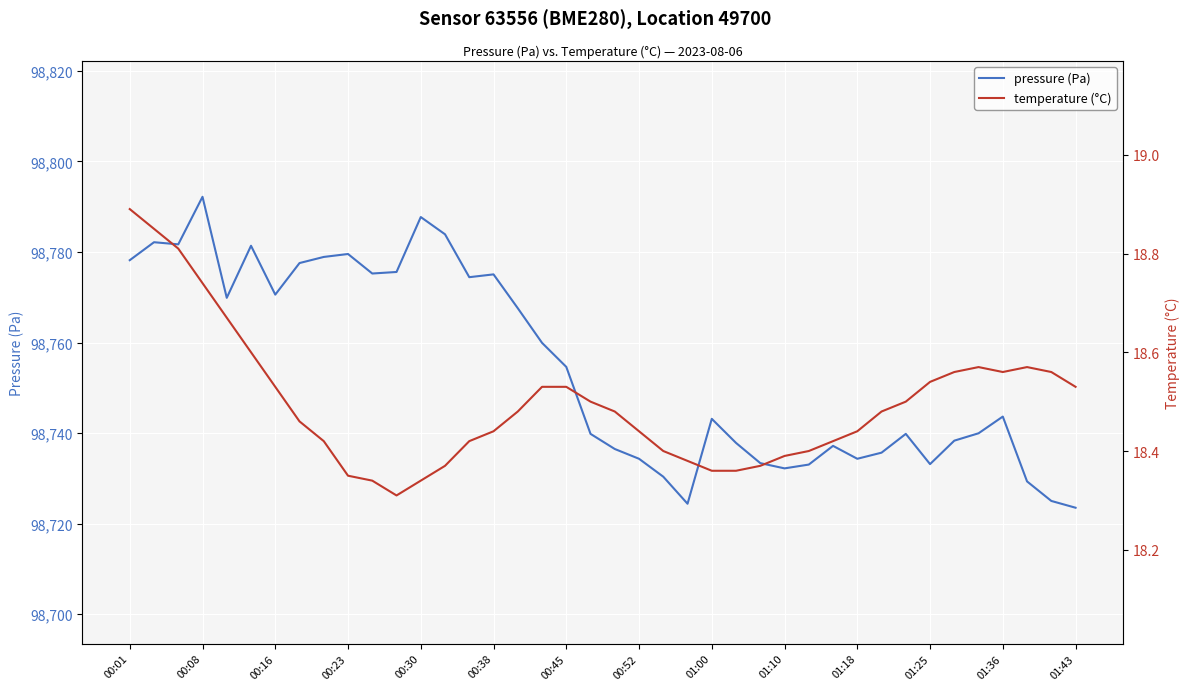

True or false: temperature (°C) and pressure (Pa) intersect in this chart.

False